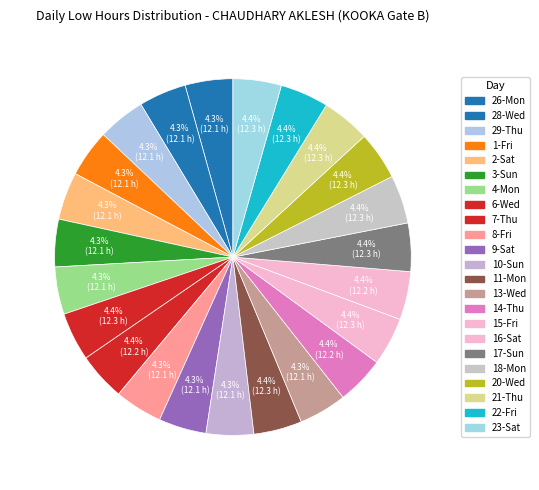

How many segments does this pie chart have?

23